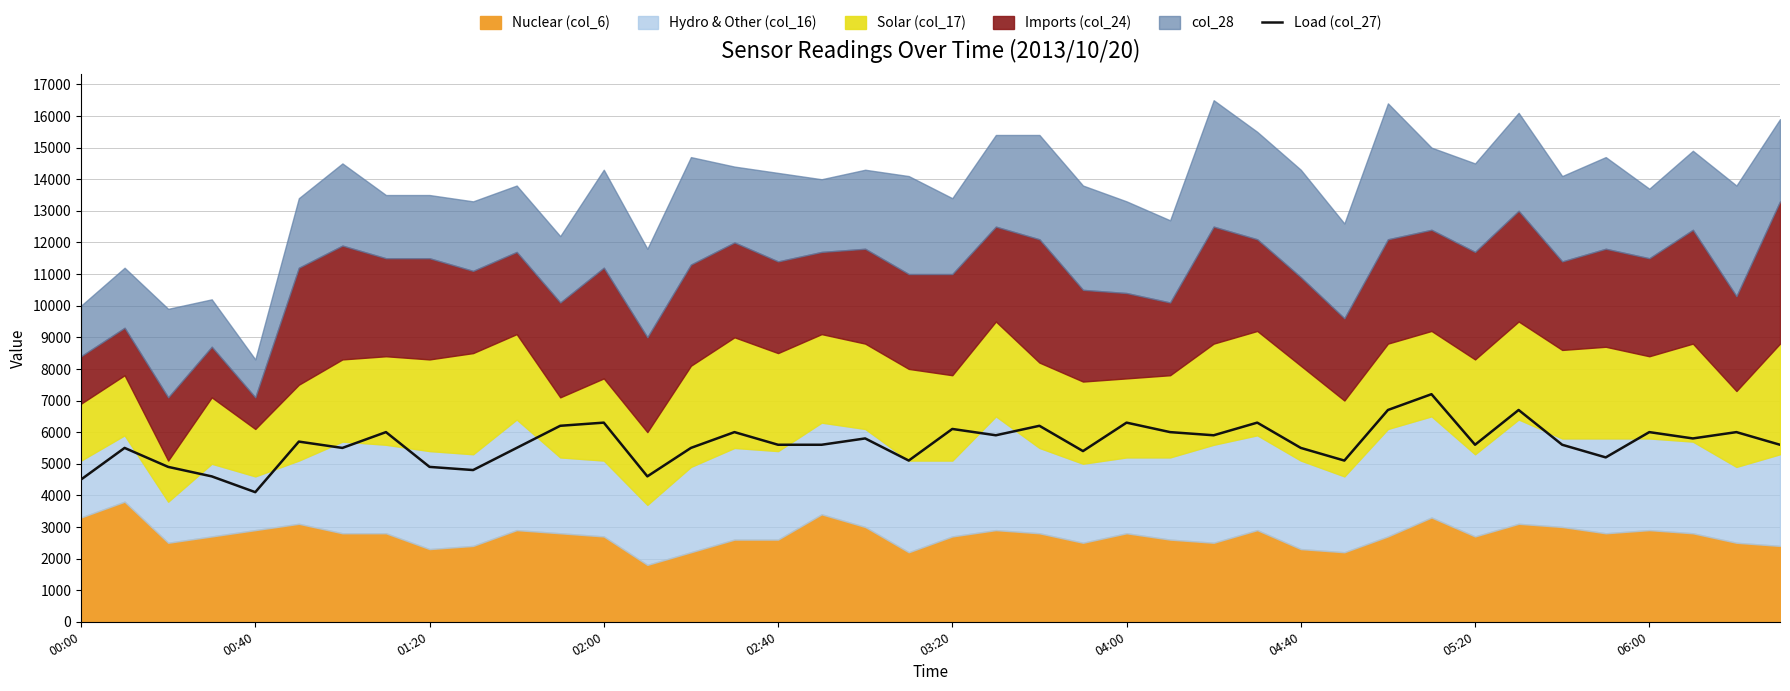

True or false: the data shows 1865 at 34.

False